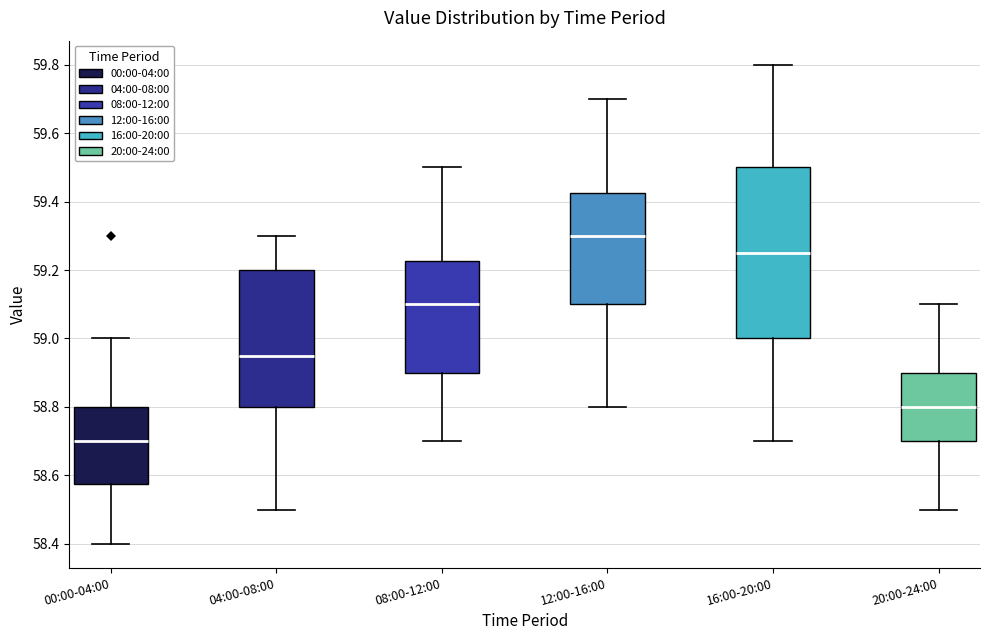

Reading left to right, transcribe this box plot: for each box, give where its median line is, the range the box spans, and where its two whiskers end, as read against the y-axis. The values are not printed on the chart, so give them approximately, as read against the axis.

00:00-04:00: median 58.70, box 58.58 to 58.80, whiskers 58.40 to 59.00
04:00-08:00: median 58.96, box 58.80 to 59.20, whiskers 58.50 to 59.30
08:00-12:00: median 59.10, box 58.90 to 59.22, whiskers 58.70 to 59.50
12:00-16:00: median 59.30, box 59.10 to 59.42, whiskers 58.80 to 59.70
16:00-20:00: median 59.26, box 59.00 to 59.50, whiskers 58.70 to 59.80
20:00-24:00: median 58.80, box 58.70 to 58.90, whiskers 58.50 to 59.10